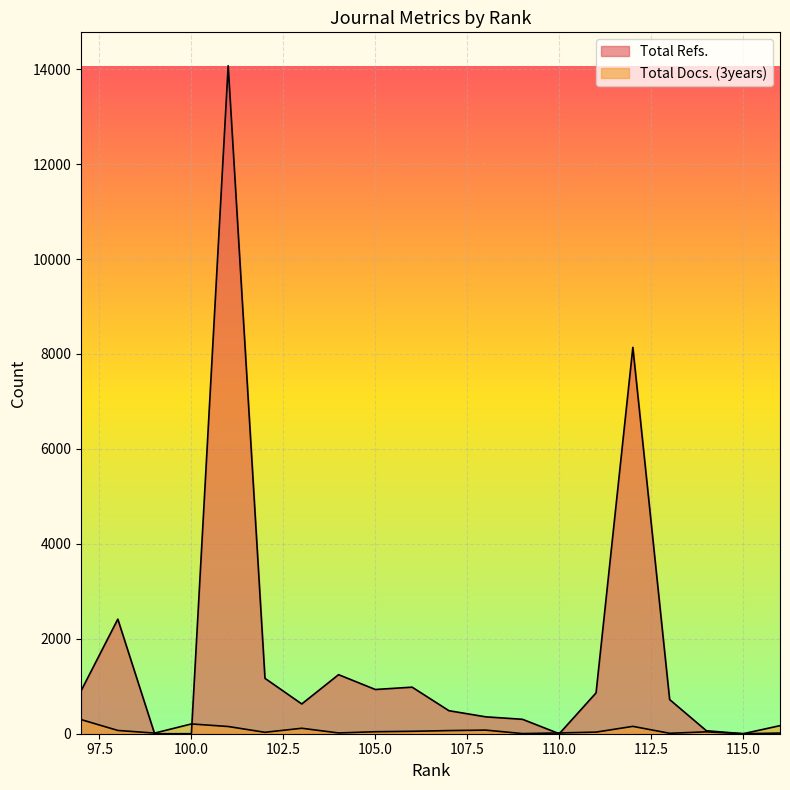

Count the number of data series in this chart.

2